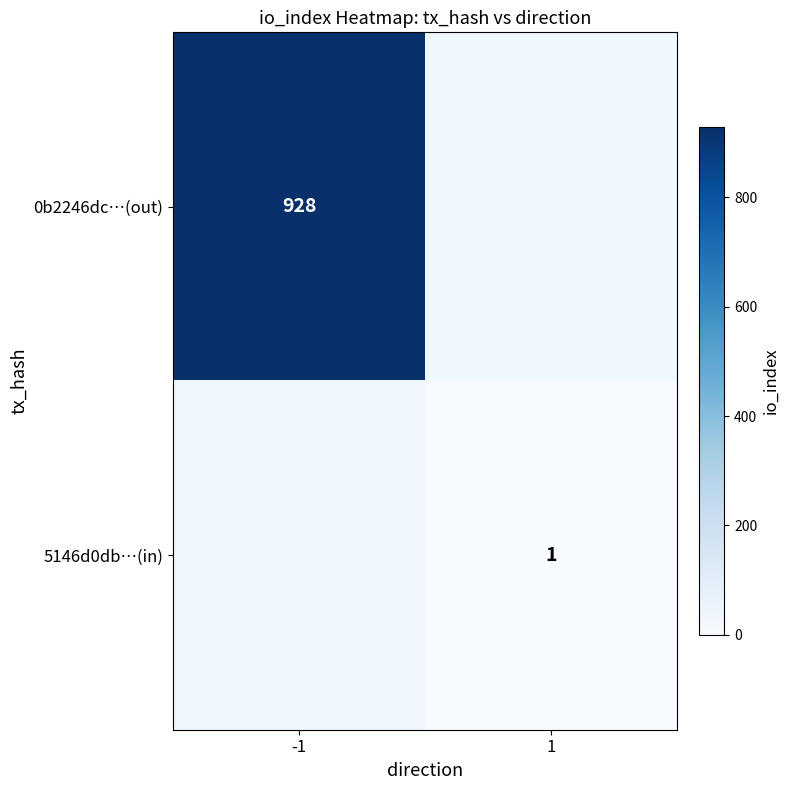

Is the value of 0b2246dc…(out) at -1 greater than the value of 5146d0db…(in) at 1?

Yes